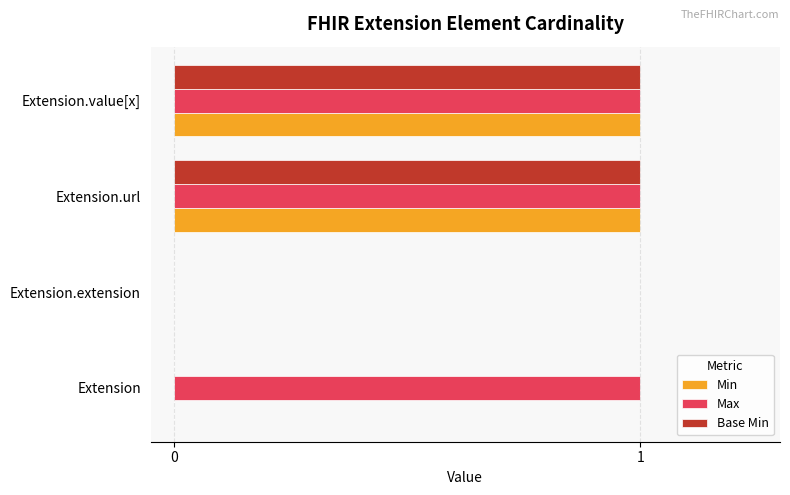

What is the total value across all series at Extension.value[x]?

3